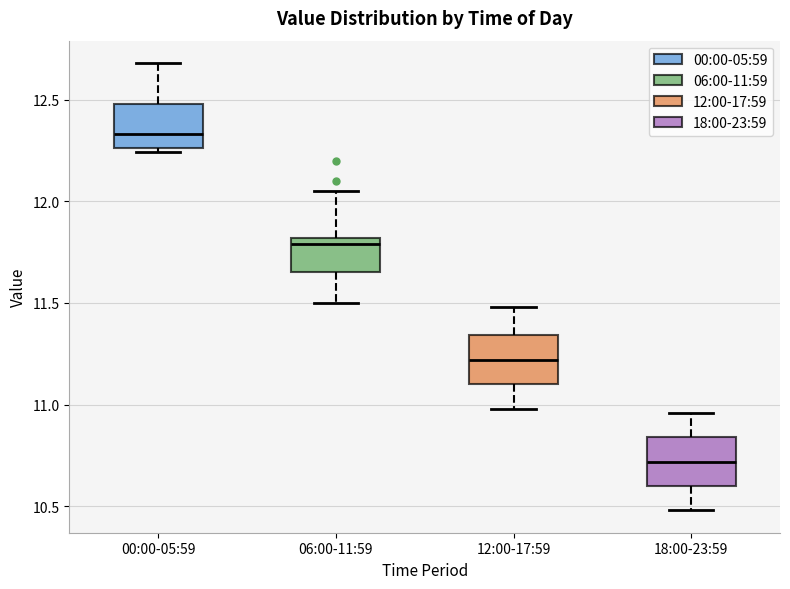

Where is the lower edge of the box for 06:00-11:59 on the y-axis? The values are not printed on the chart, so give them approximately, as read against the axis.

11.65